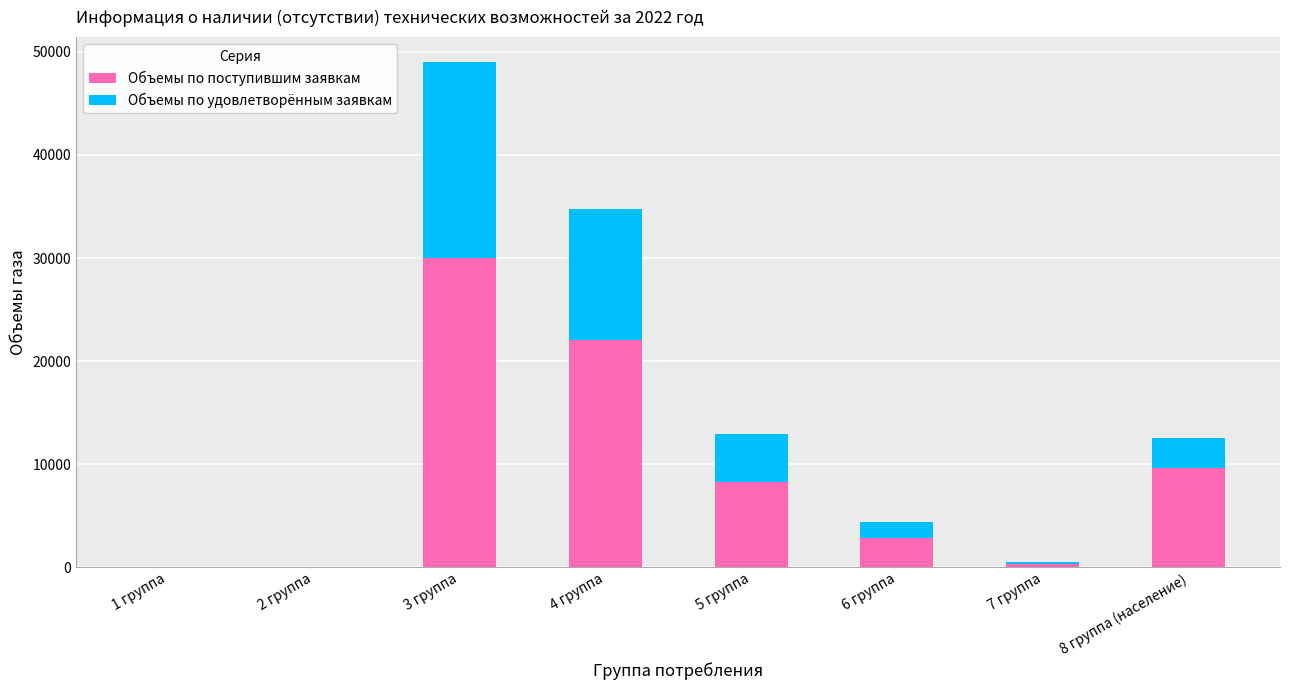

Where is Объемы по поступившим заявкам nearest to the value 15019?

8 группа (население)